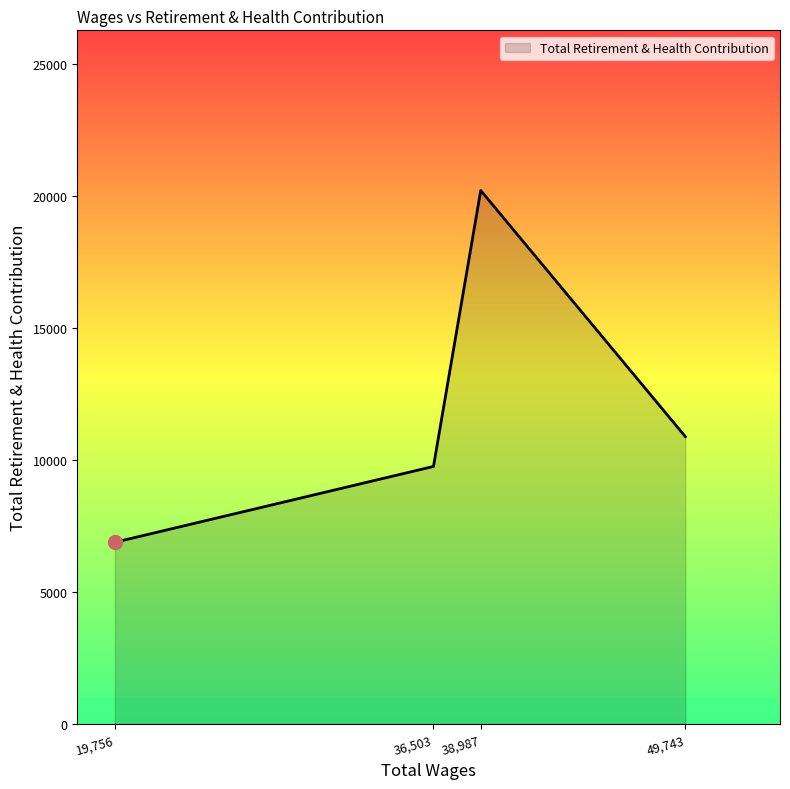

Reading left to right, extract all data points from this chart.

19,756=6890	36,503=9763	38,987=20216	49,743=10891